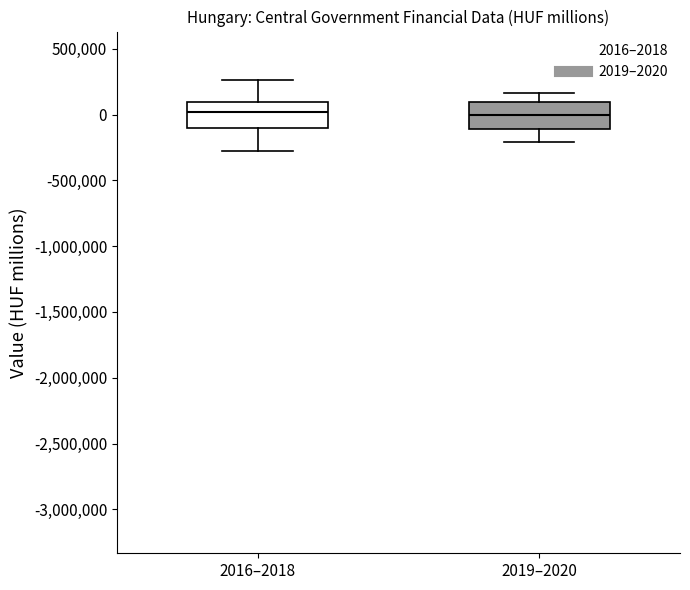

Reading left to right, transcribe this box plot: for each box, give where its median line is, the range the box spans, and where its two whiskers end, as read against the y-axis. The values are not printed on the chart, so give them approximately, as read against the axis.

2016–2018: median 0, box -100000 to 100000, whiskers -300000 to 250000
2019–2020: median 0, box -100000 to 100000, whiskers -200000 to 150000